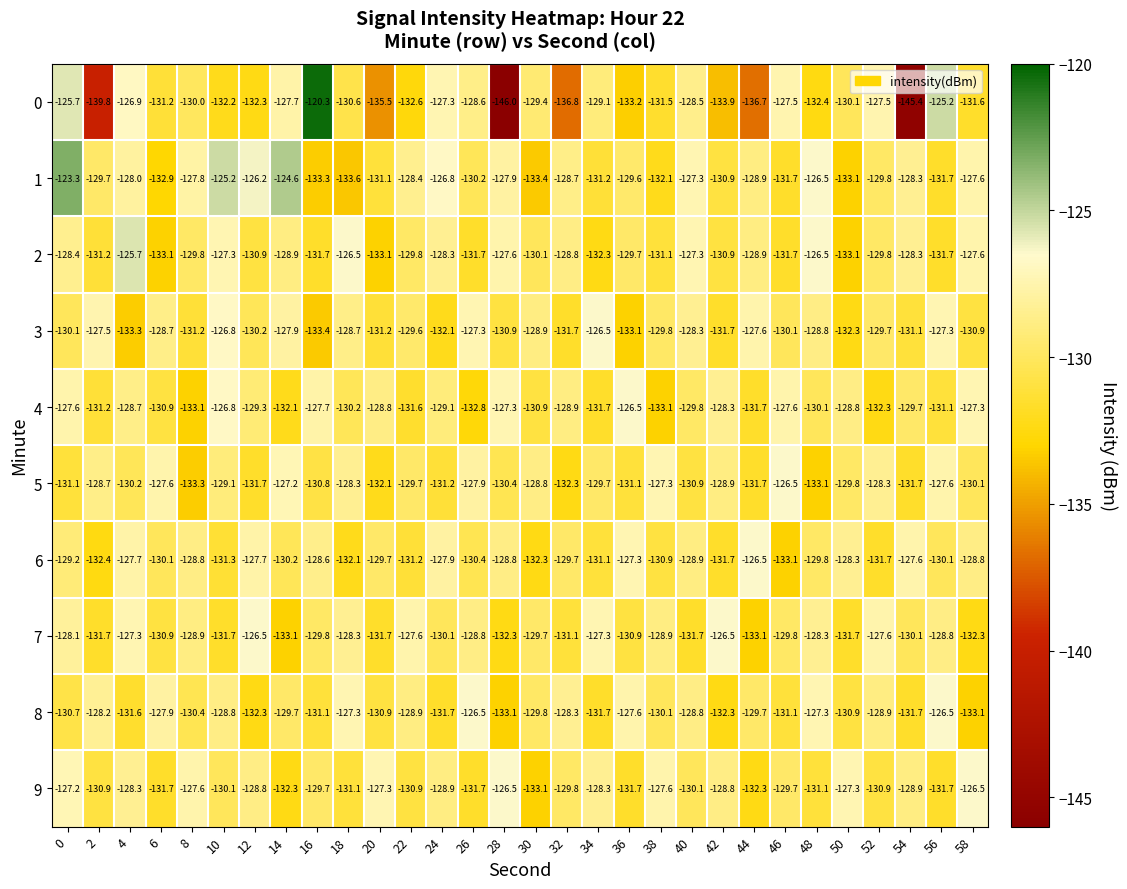

True or false: 3 has a value of -175.1 at 8.

False